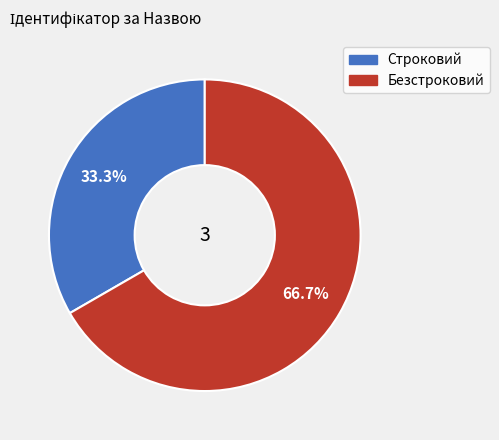

Rank the categories by value from highest to lowest.

Безстроковий, Строковий